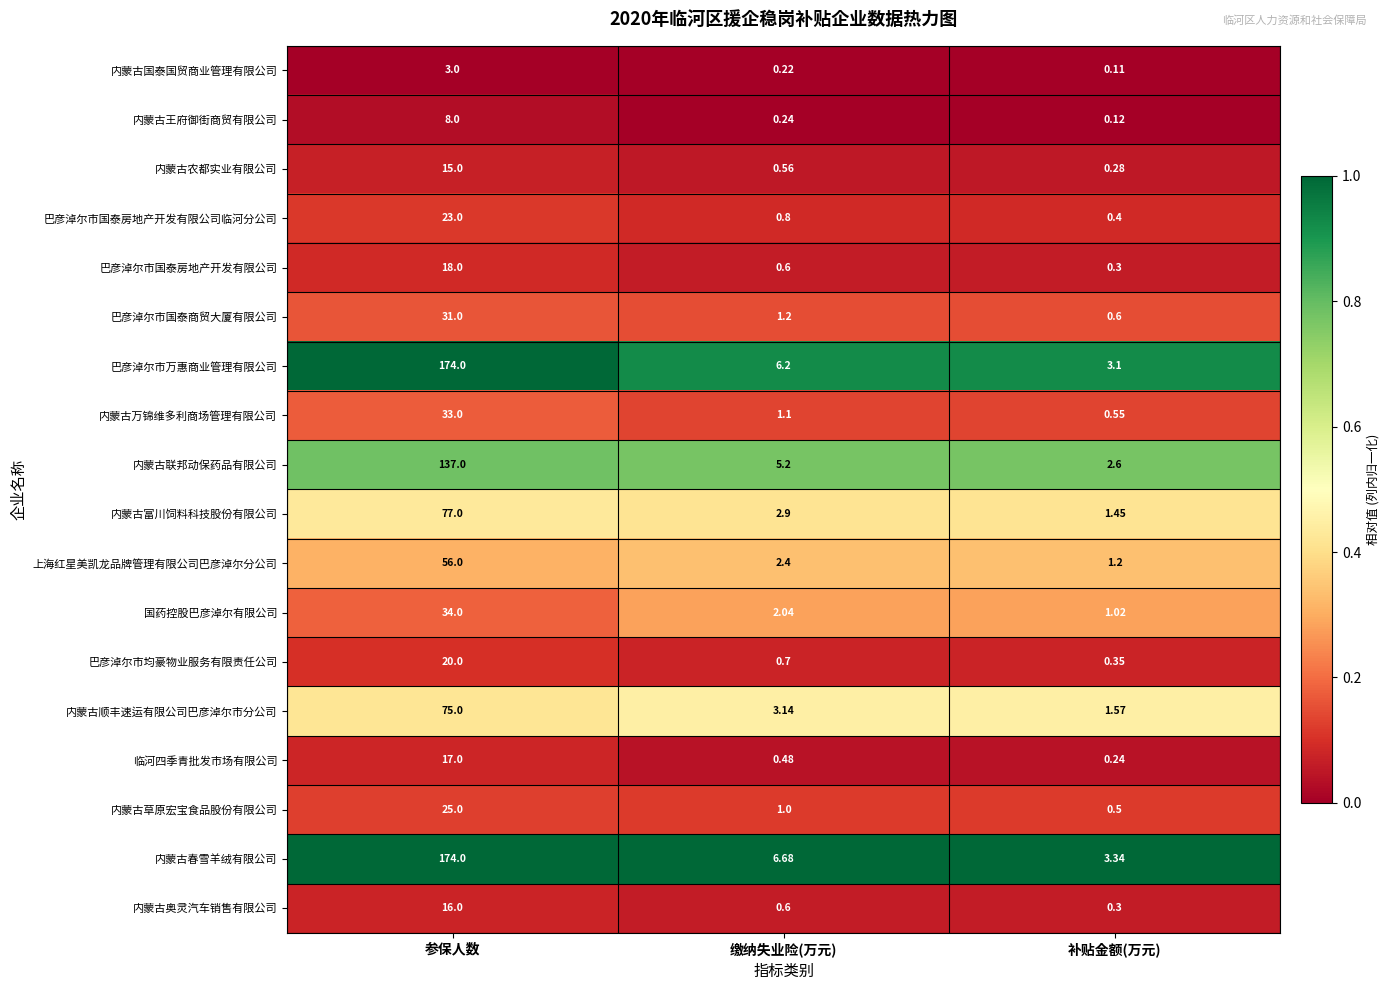

What is the greatest value displayed?

174.0